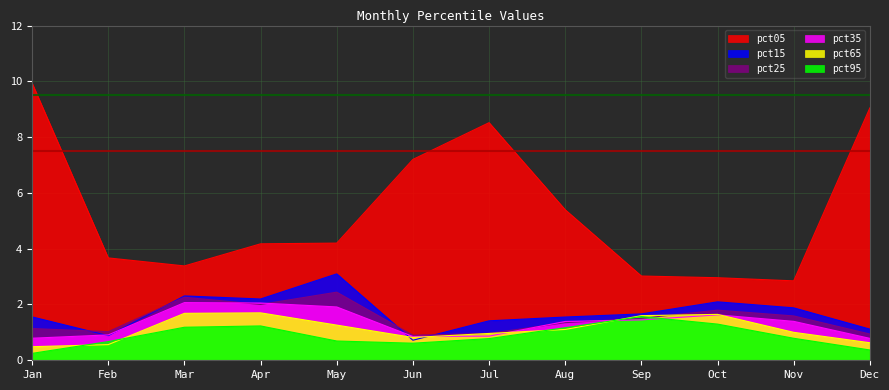

True or false: pct95 and pct15 intersect in this chart.

False